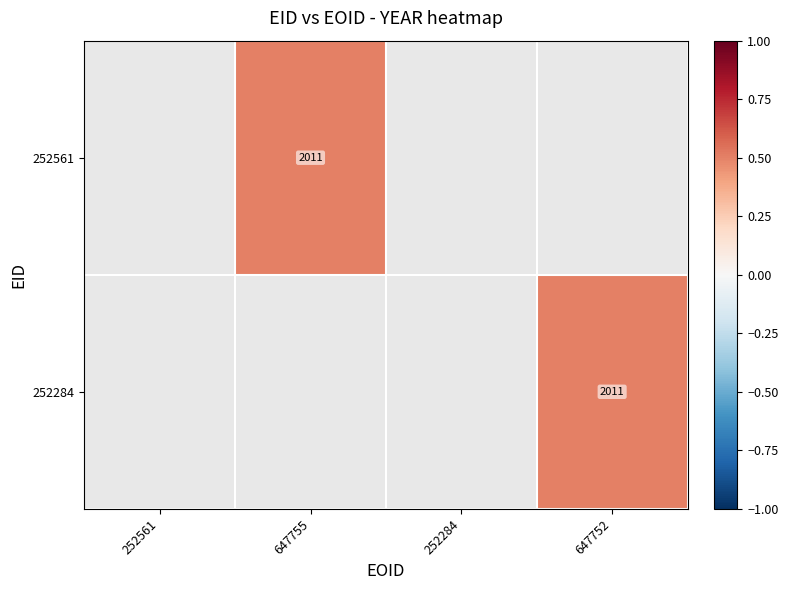

Which has a higher value, 252561 or 252284?

252284